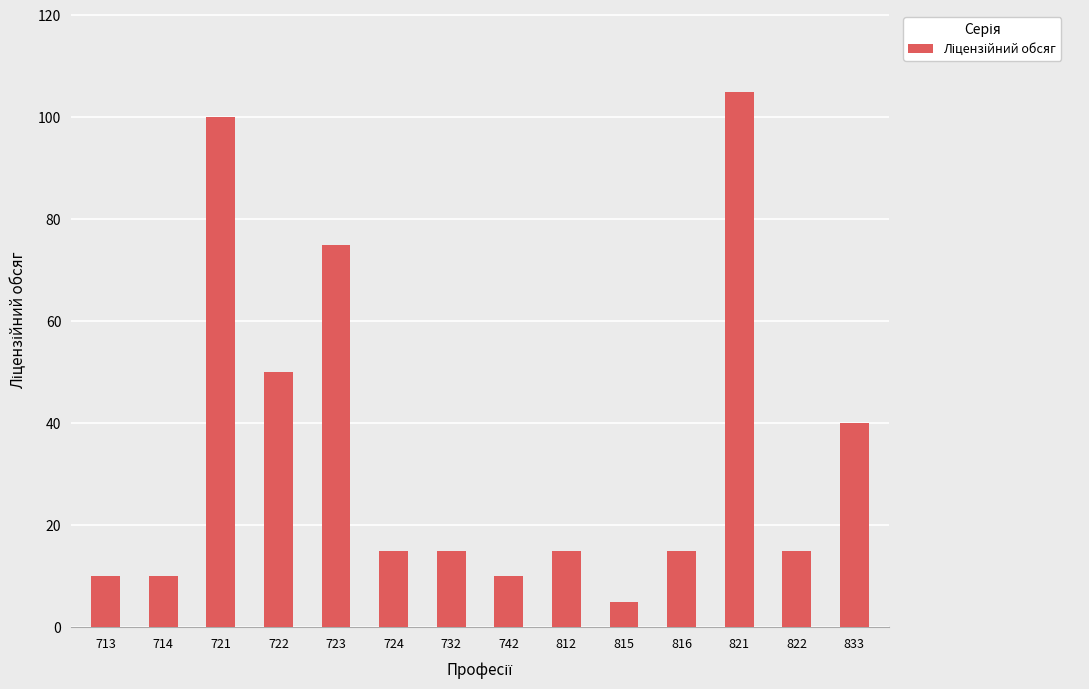

Are the bars horizontal?

No